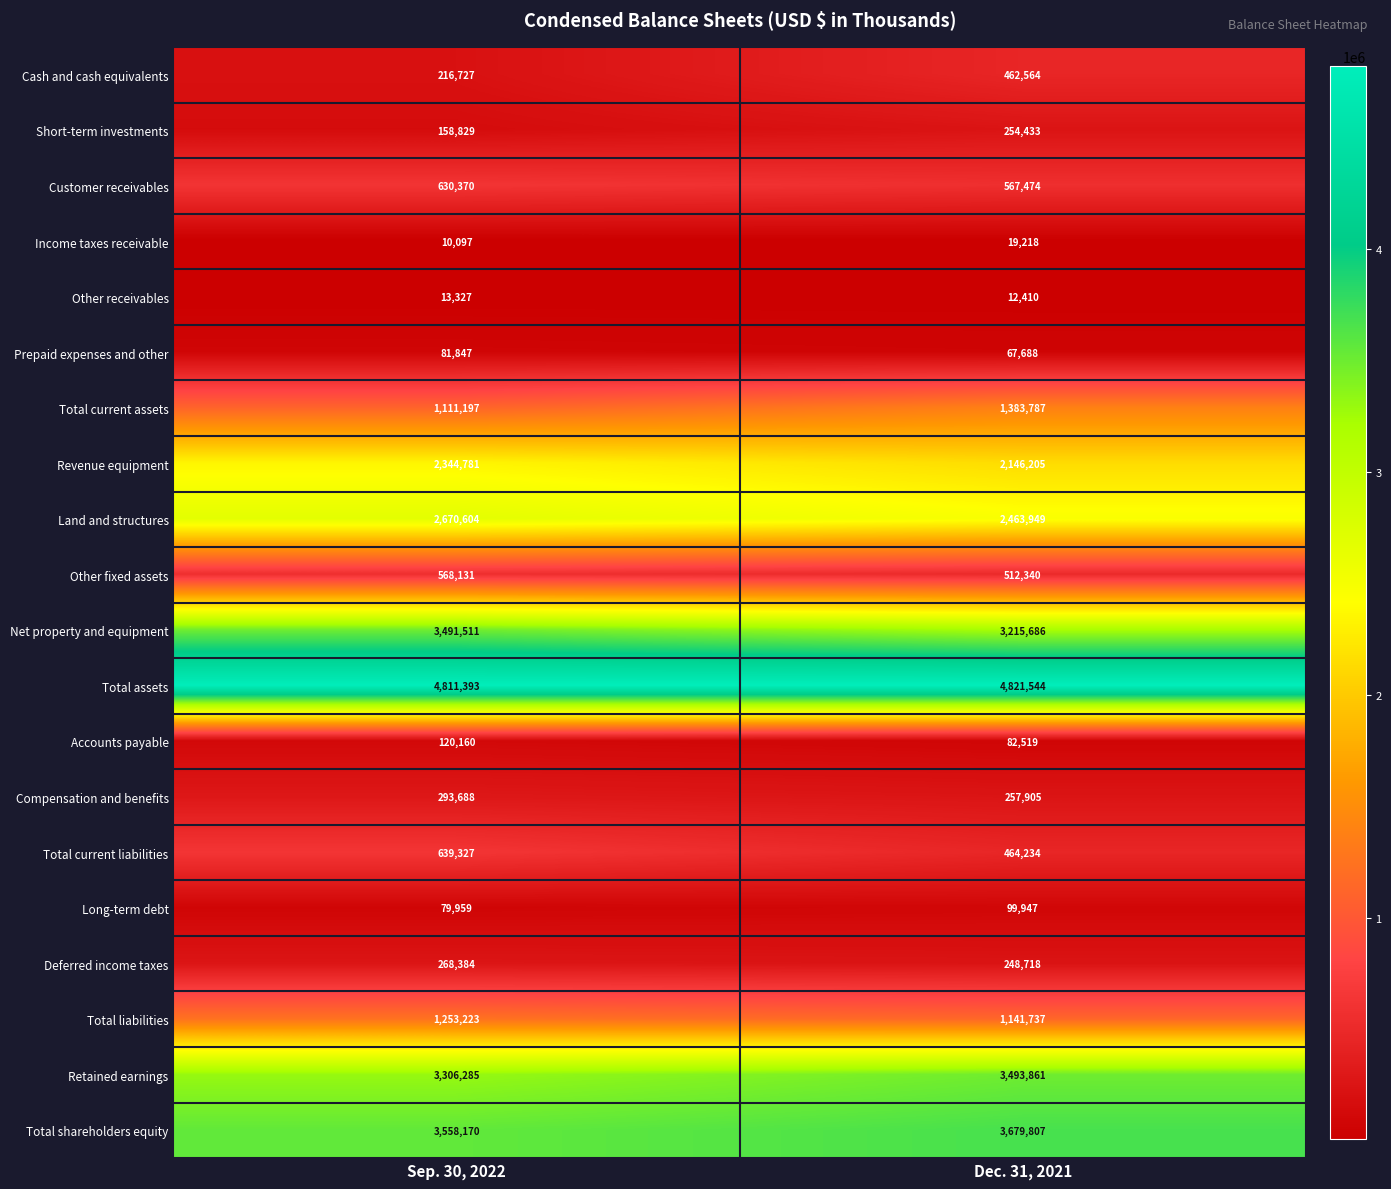

True or false: Total shareholders equity has a value of 3679807 at Dec. 31, 2021.

True